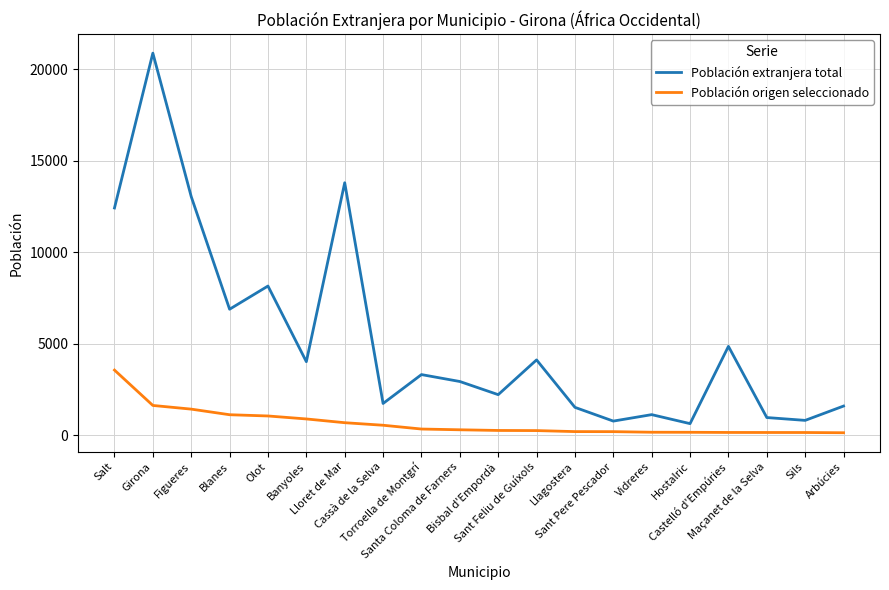

Which category has the highest value in the Población extranjera total series?

Girona